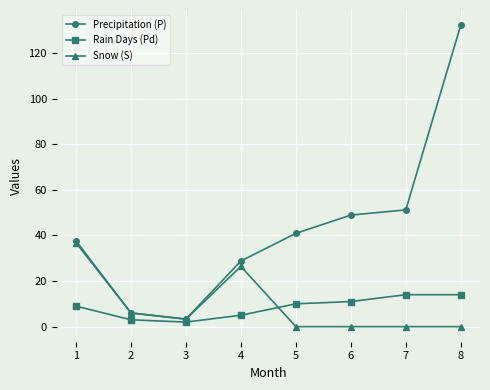

Count the number of categories in the chart.

8